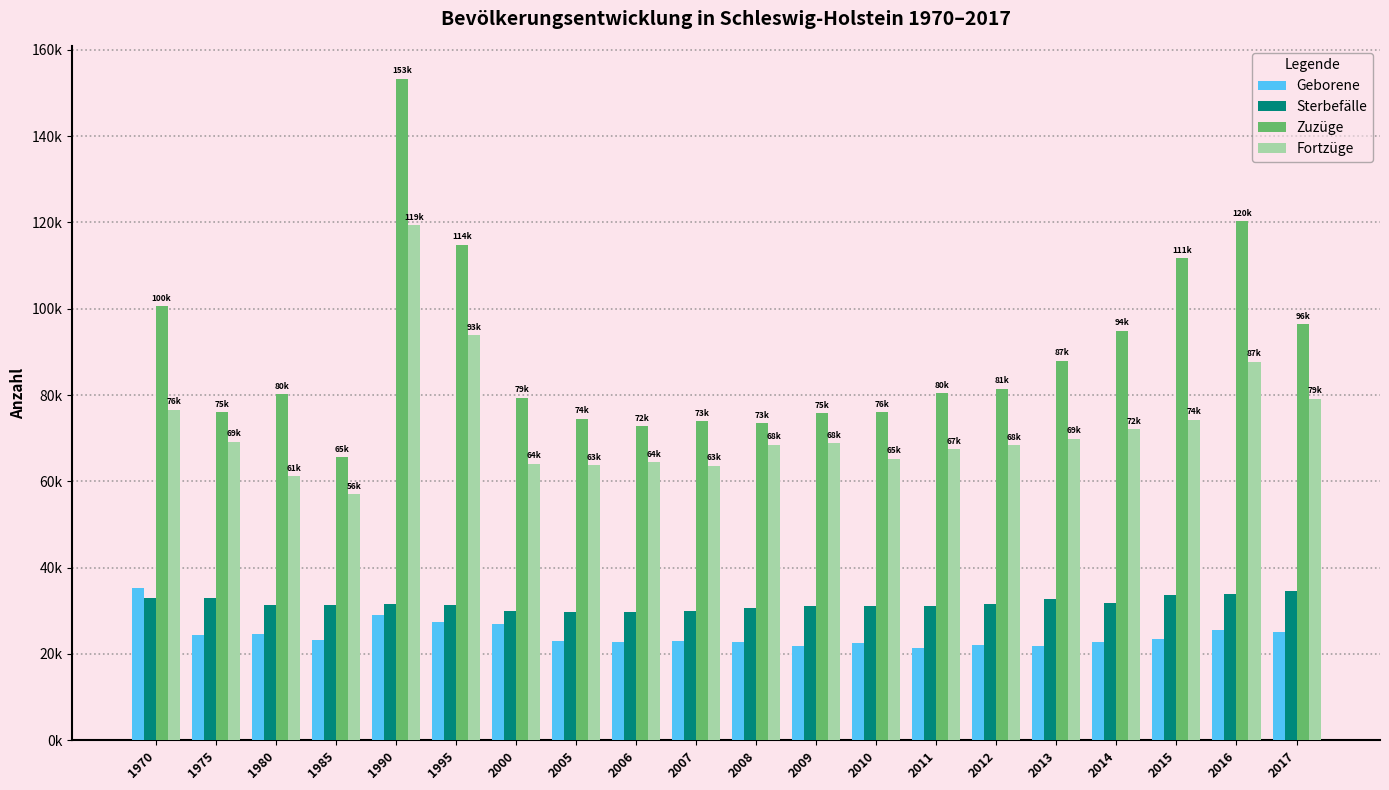

What is the spread (max minus min) of values at 2006?

50103